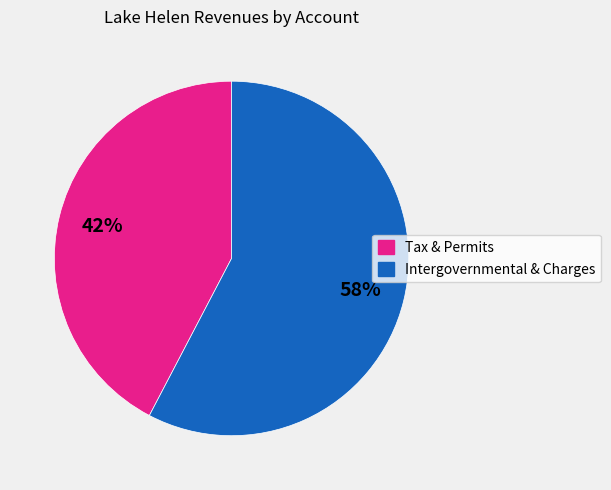

Is there a majority slice in this chart?

Yes